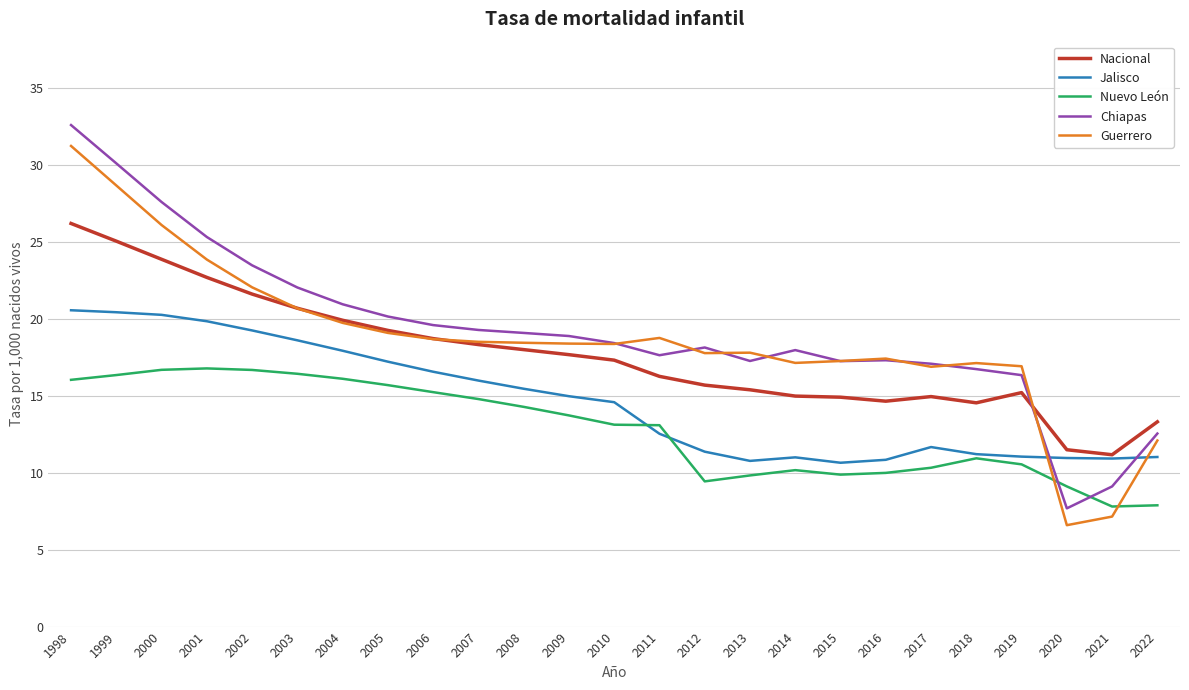

After their last crossing, which series has the higher values: Nuevo León or Guerrero?

Guerrero